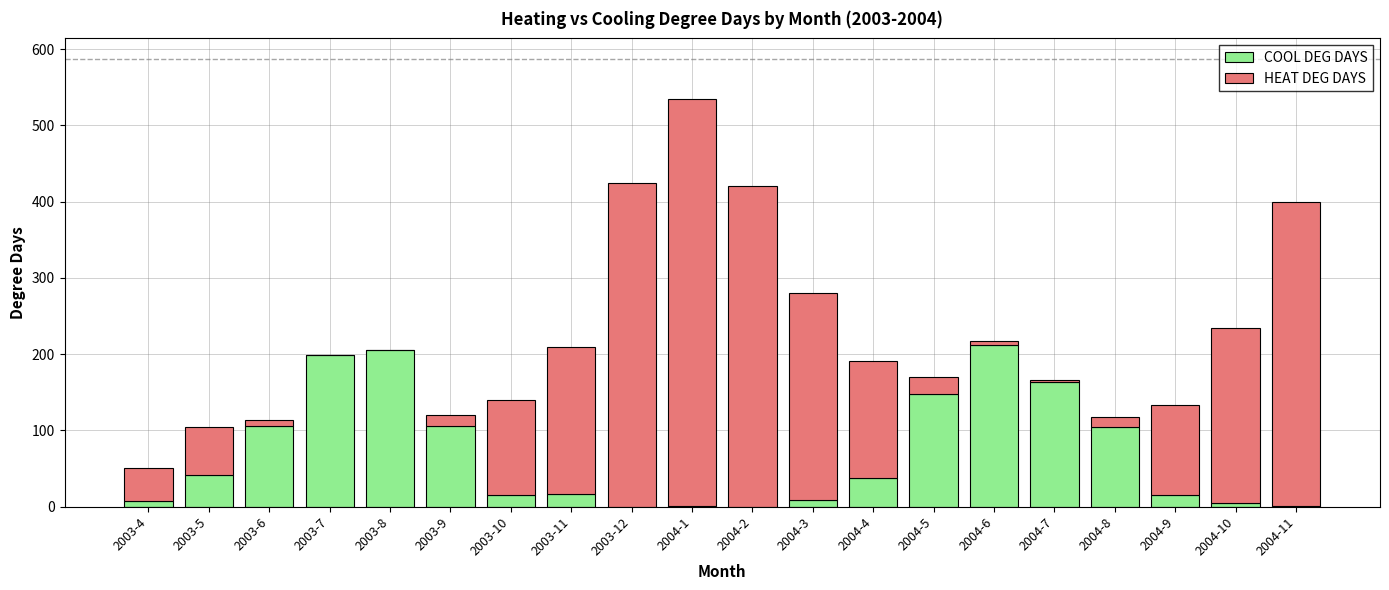

What is the total value across all series at 2003-12?

424